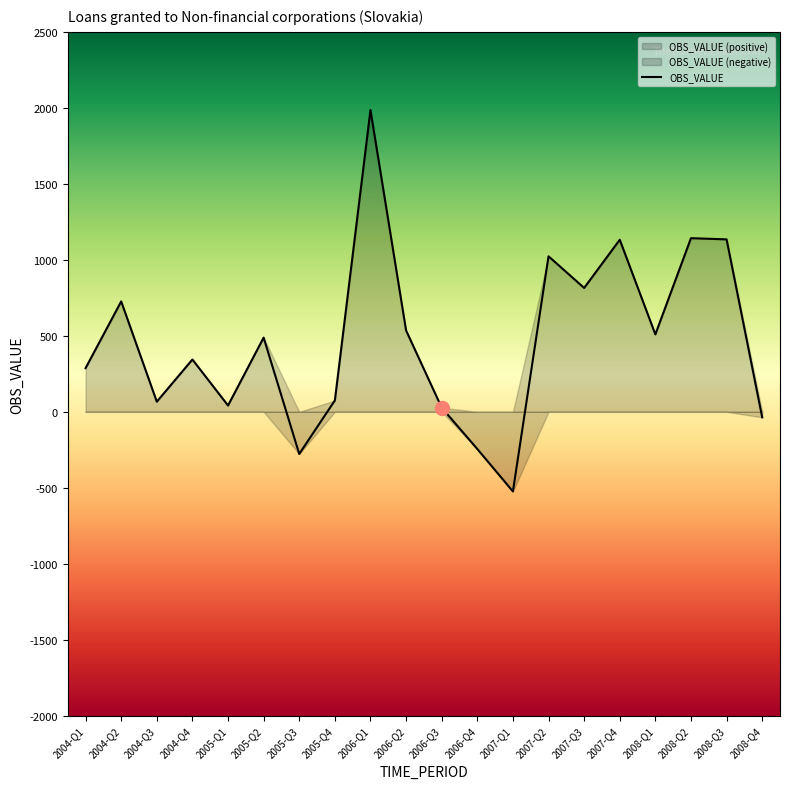

What is the value of the 15th point from the left?

815.1